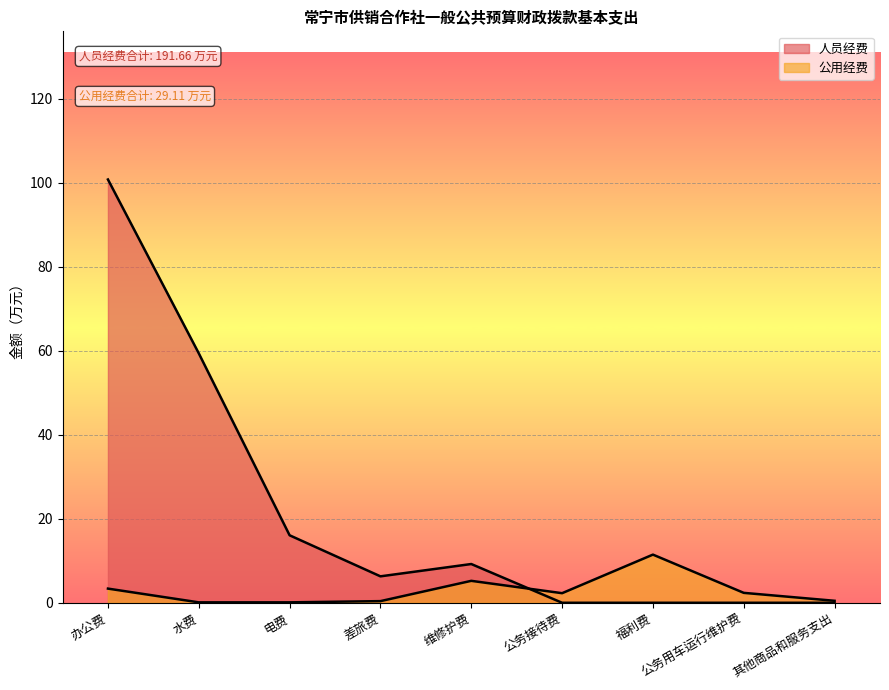

At which category does the data reach its first local valley?

公务接待费